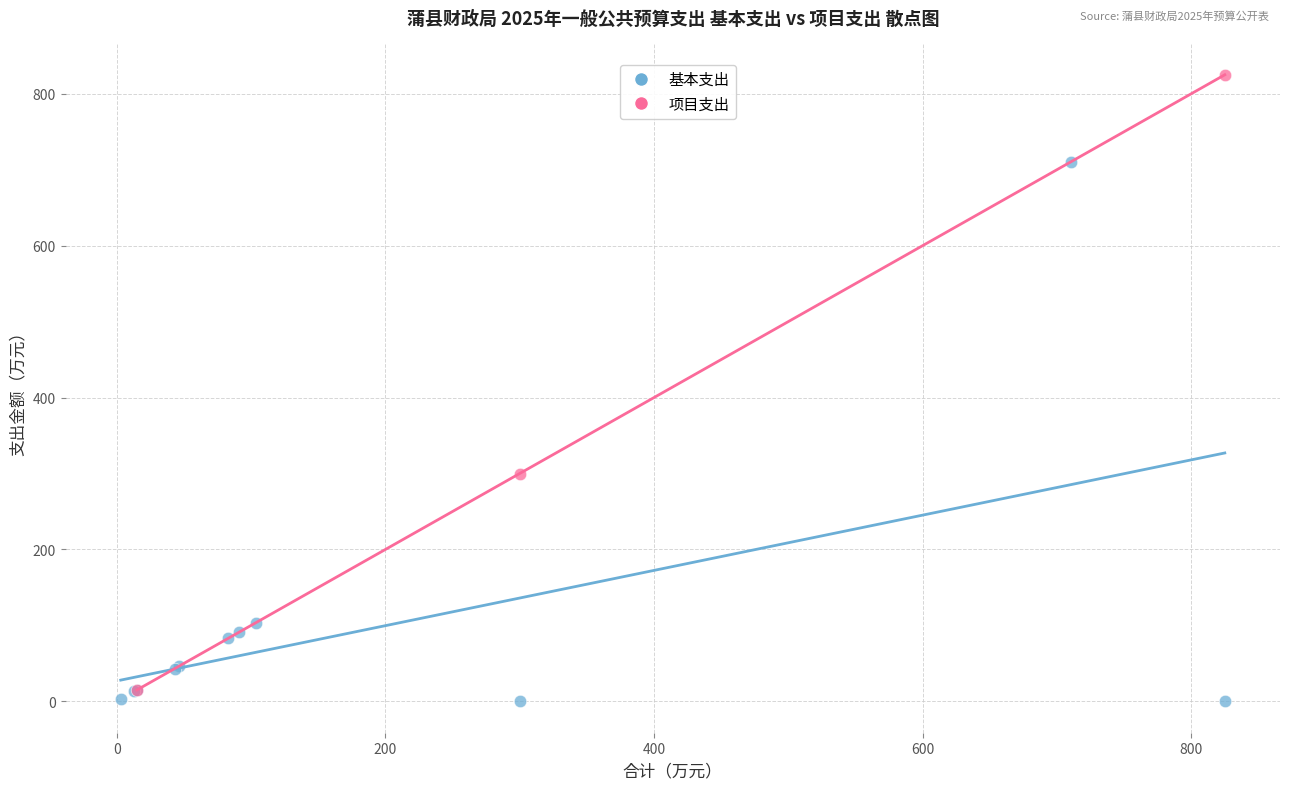

Which series has the largest Y range (max minus min)?

项目支出